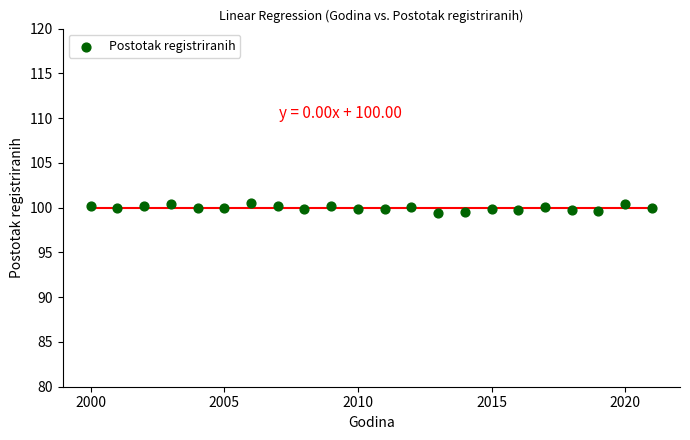

What is the range of Y values (max minus min)?

1.0